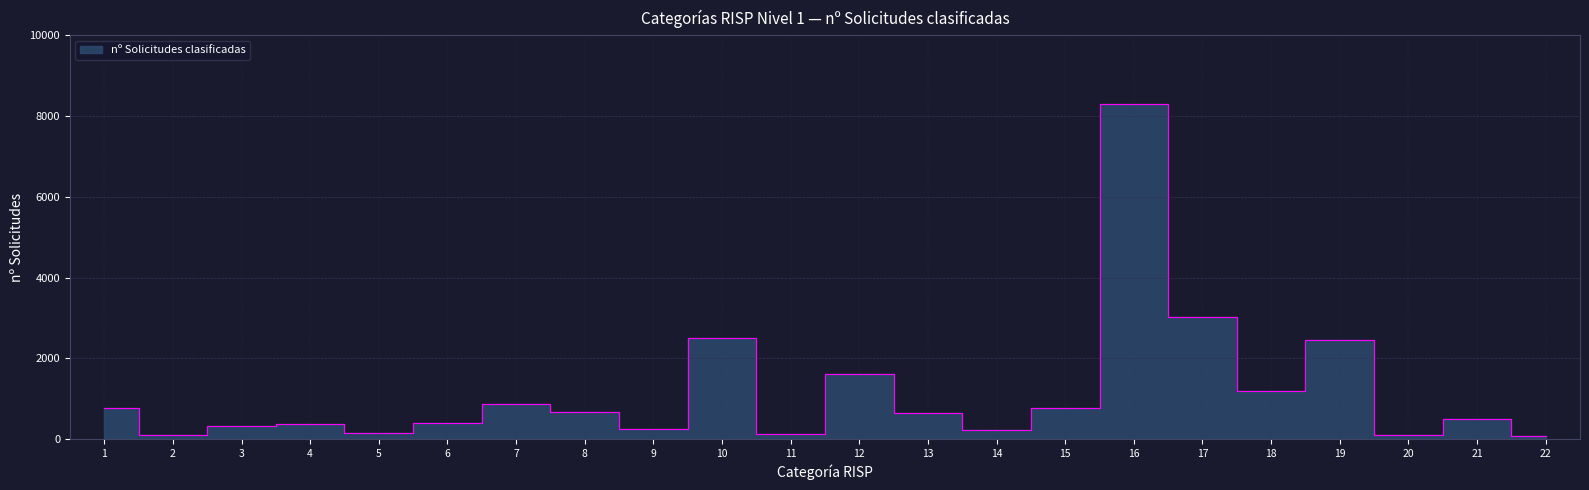

What value does the data have at 7?

858